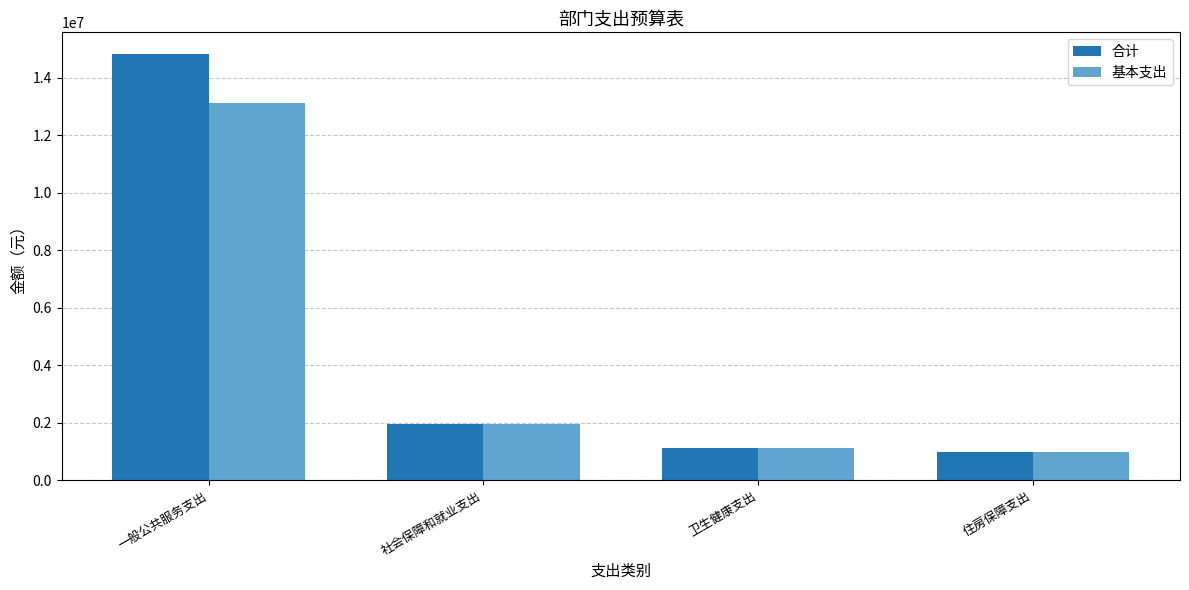

True or false: 基本支出 has a value of 332334.2 at 住房保障支出.

False